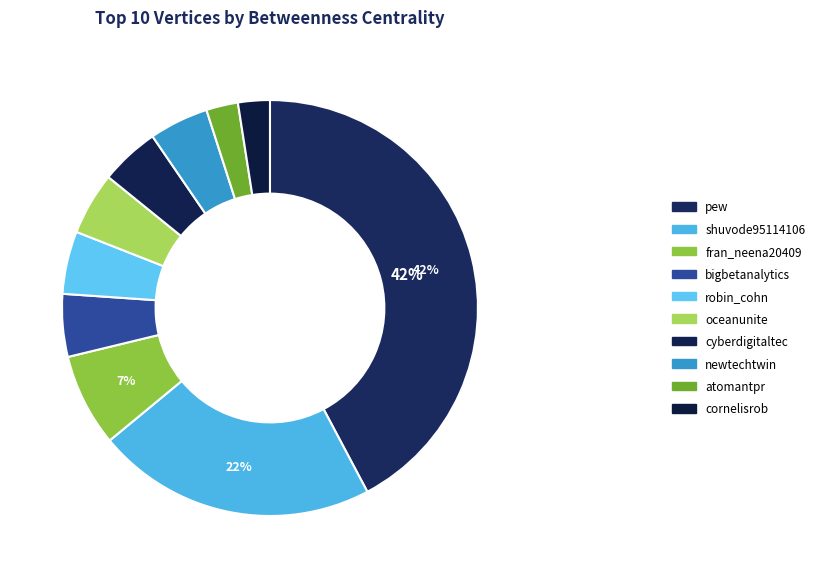

What is the change in value from oceanunite to atomantpr?

-74.0